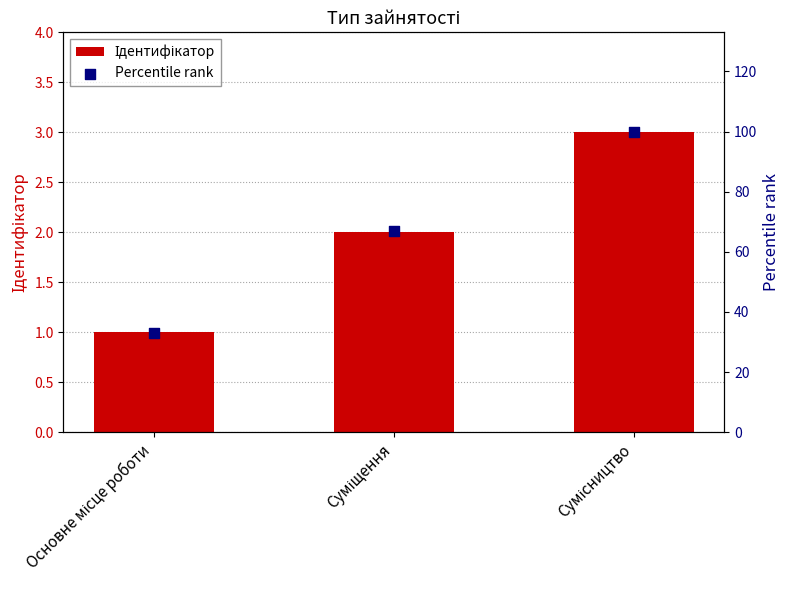

Which series contains the lowest Y value?

Ідентифікатор